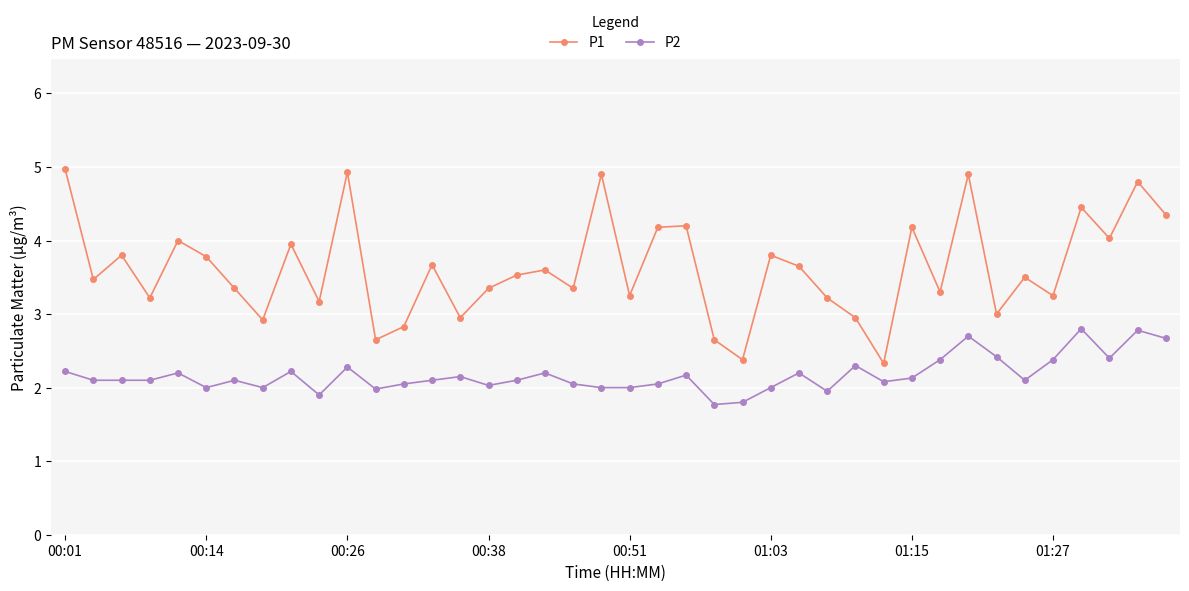

How many interior local peaks does the P1 series have?

14